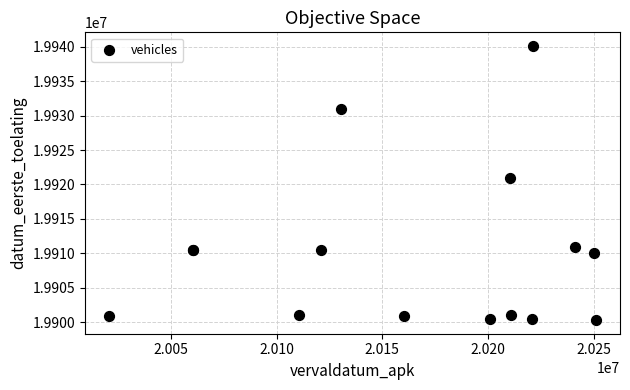

What Y value in the scatter plot is closest to 19920212?

19921009